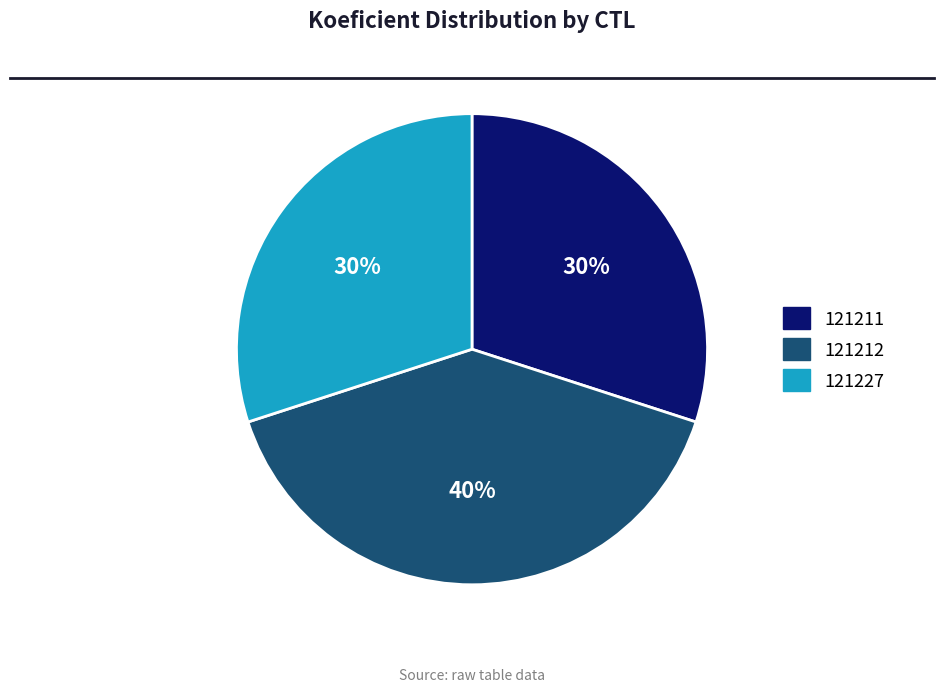

How many segments does this pie chart have?

3